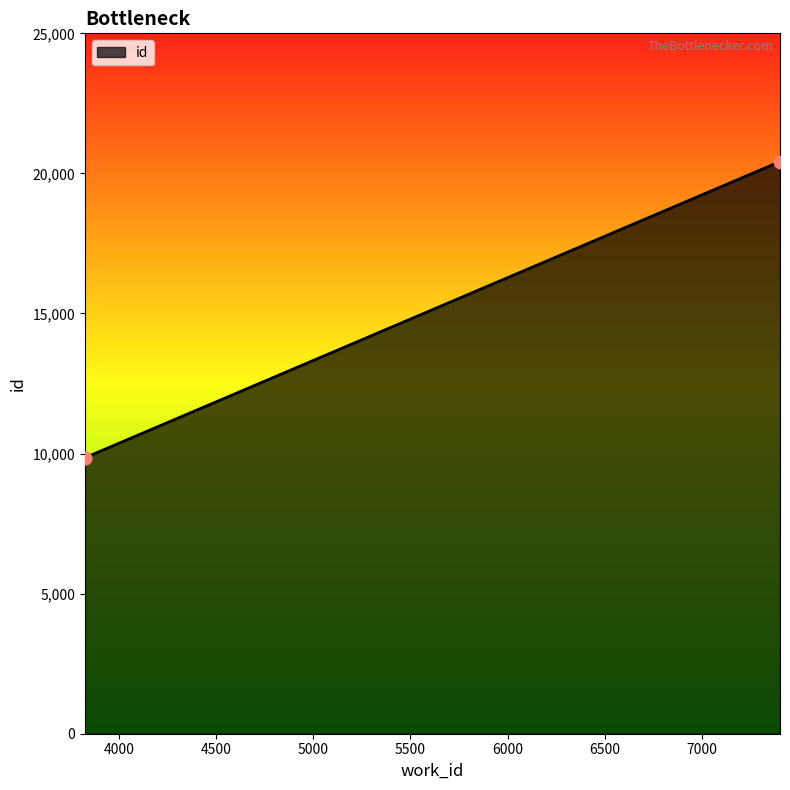

Between 7401 and 3825, which is larger?

7401